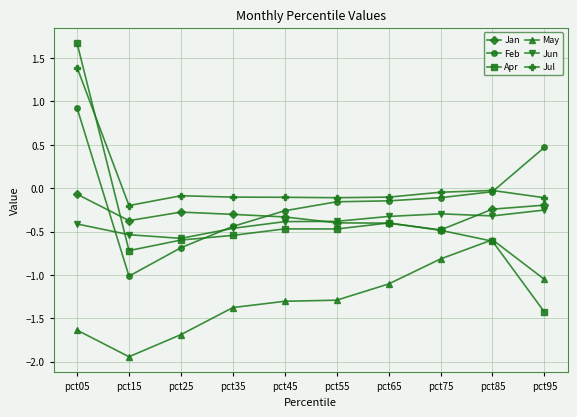

Read the Feb value at pct95.

0.5